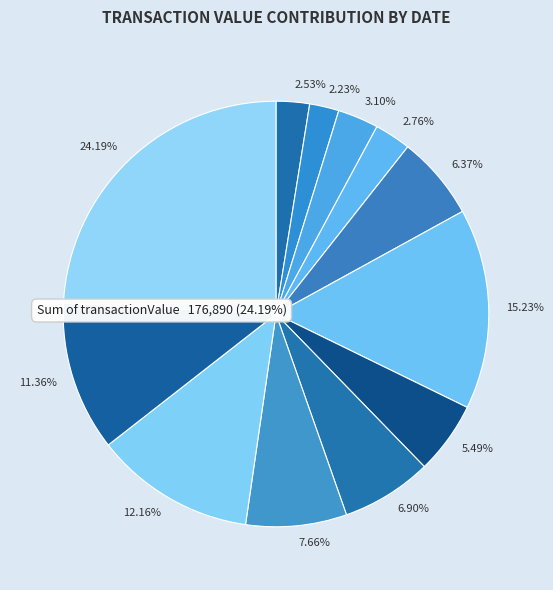

To the nearest percent, what percentage of the pie is 2019-05-30?

3%